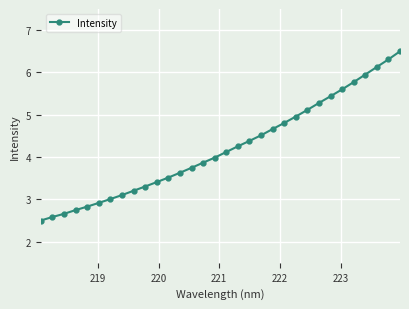

What is the average value?

4.2